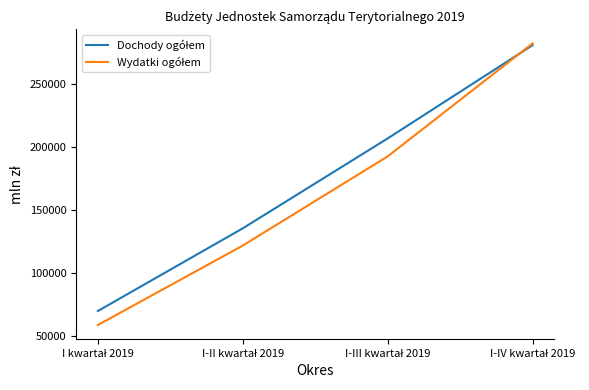

What is the maximum value shown in the chart?

282538